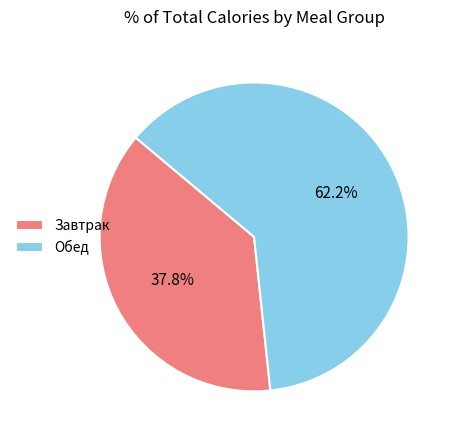

Do Завтрак and Обед together represent more than half of the pie?

Yes